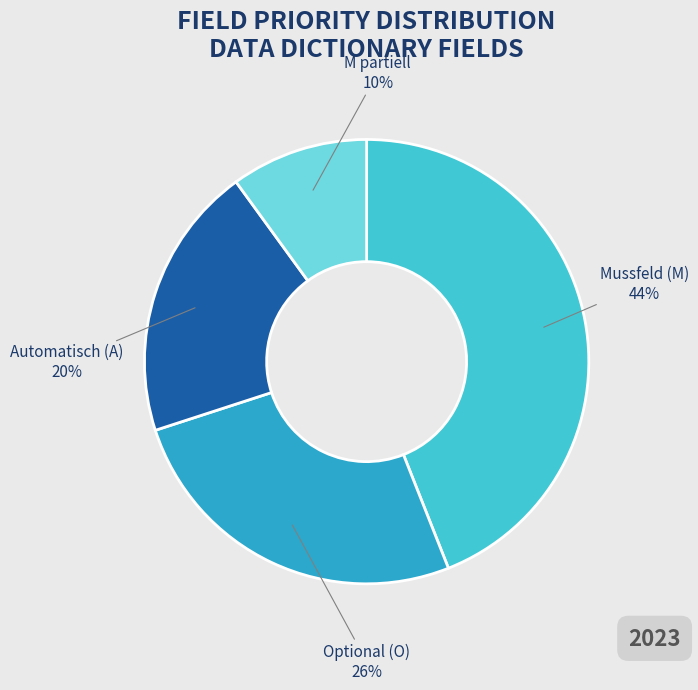

What is the largest slice in the pie chart?

Mussfeld (M)